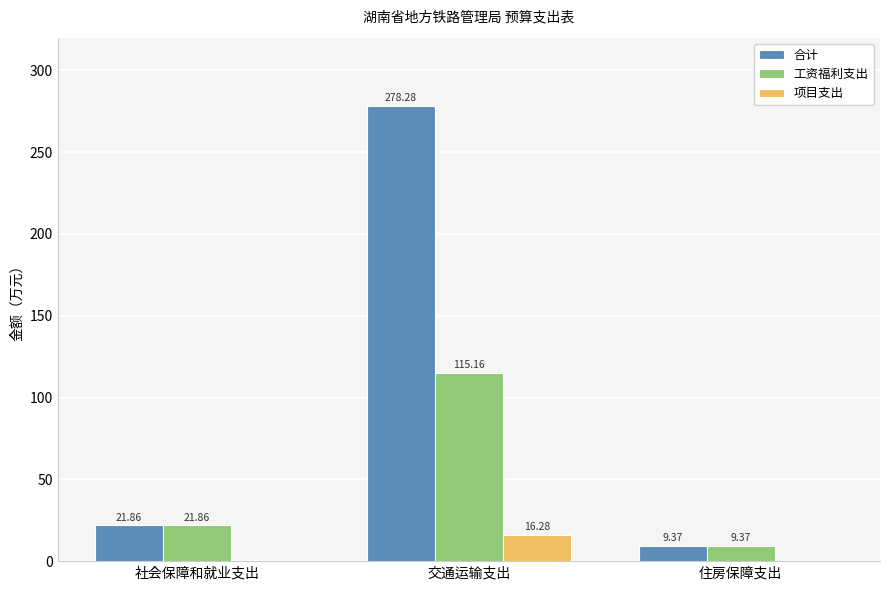

Which category has the highest value across all series?

交通运输支出